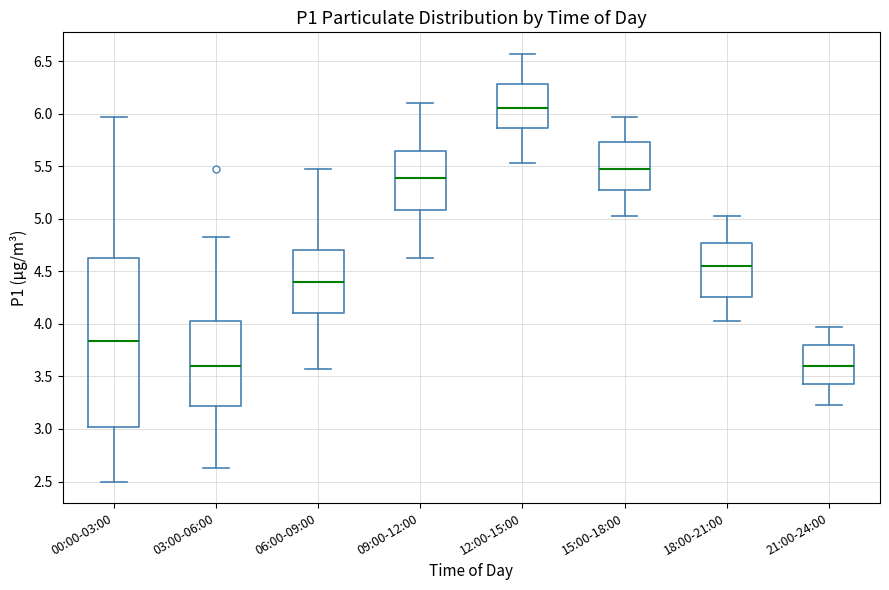

Where does the upper whisker of the box for 12:00-15:00 end on the y-axis? The values are not printed on the chart, so give them approximately, as read against the axis.

6.55